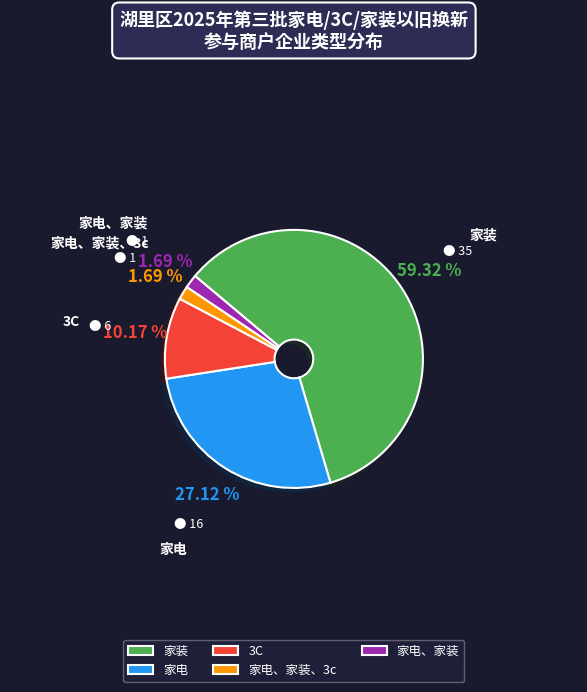

How many slices are in this pie chart?

5